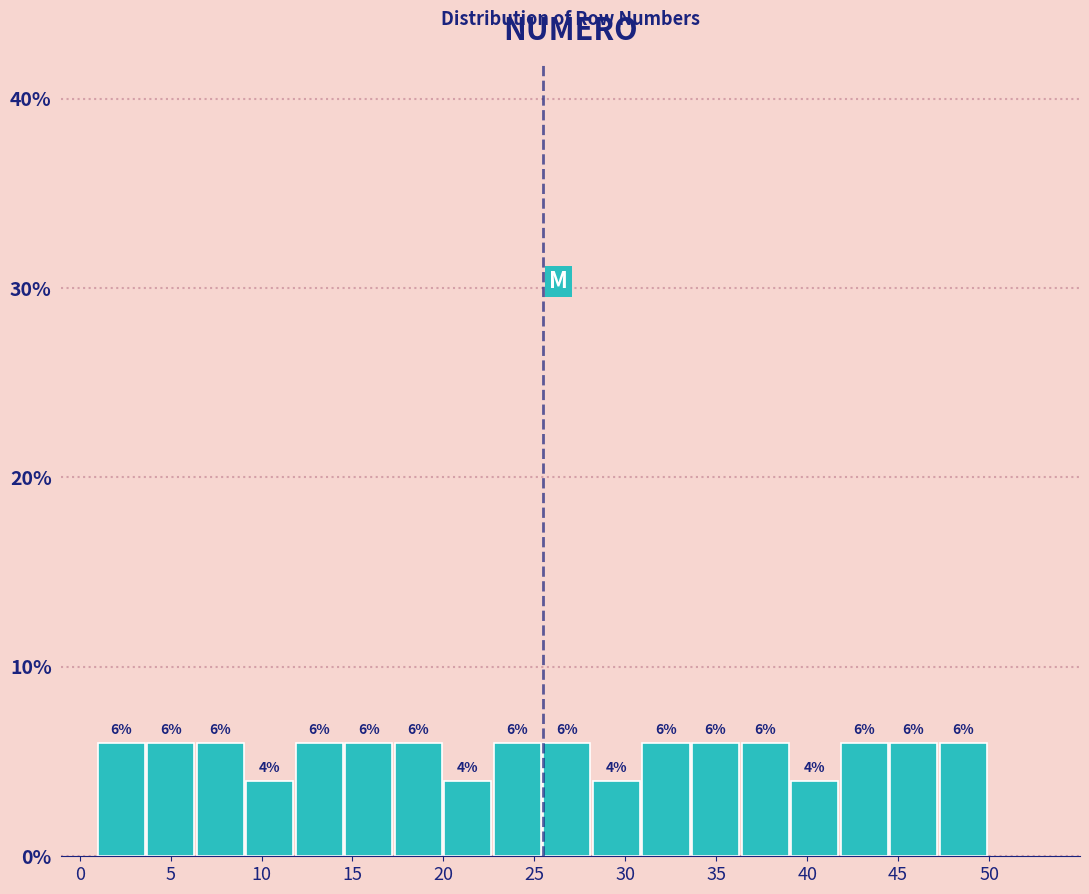

What is the height of the bar covering 33.5 to 36.5 on the x-axis? The bar edges are not printed on the chart, so give them approximately, as read against the axis.

6